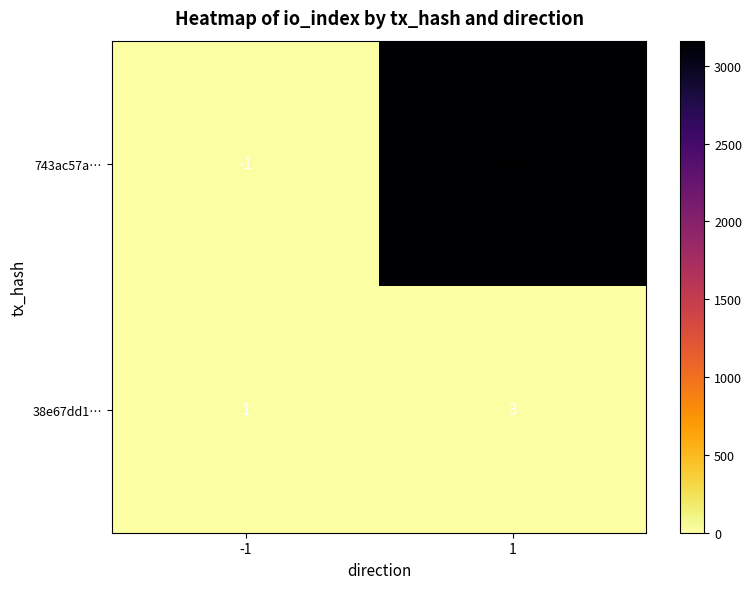

Rank the series at -1 from highest to lowest value.

38e67dd1…, 743ac57a…